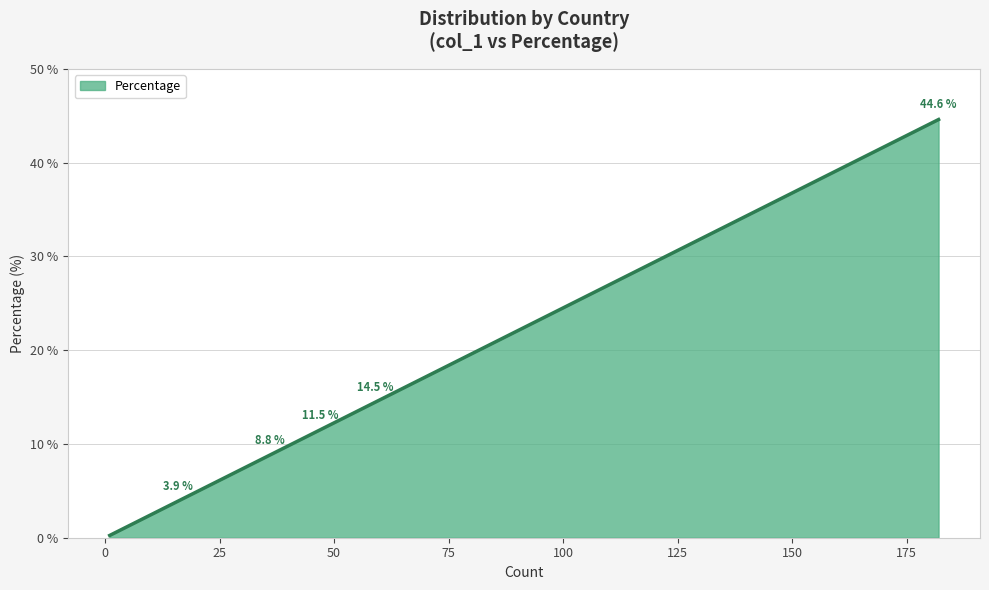

Does the chart display data point markers on the line(s)?

No